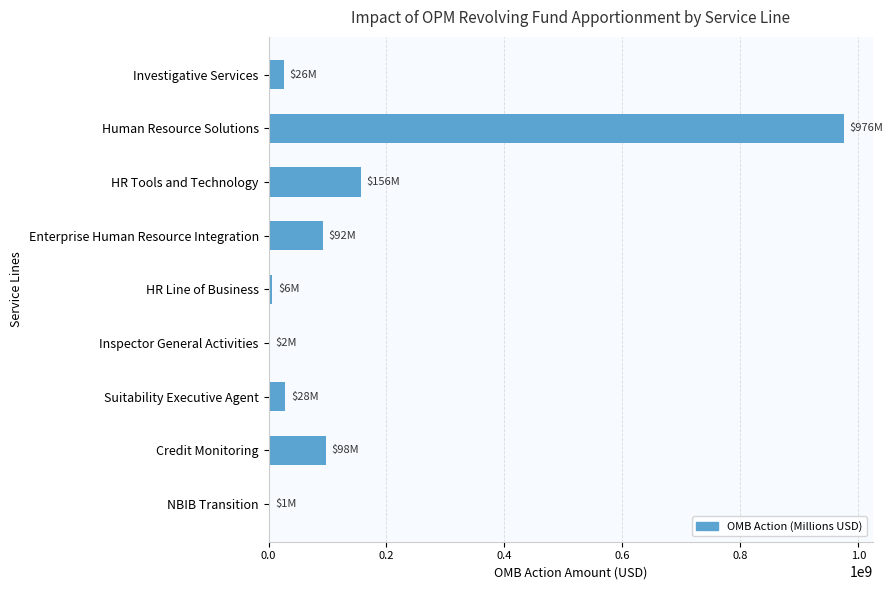

What is the sum of all values?

1384663000